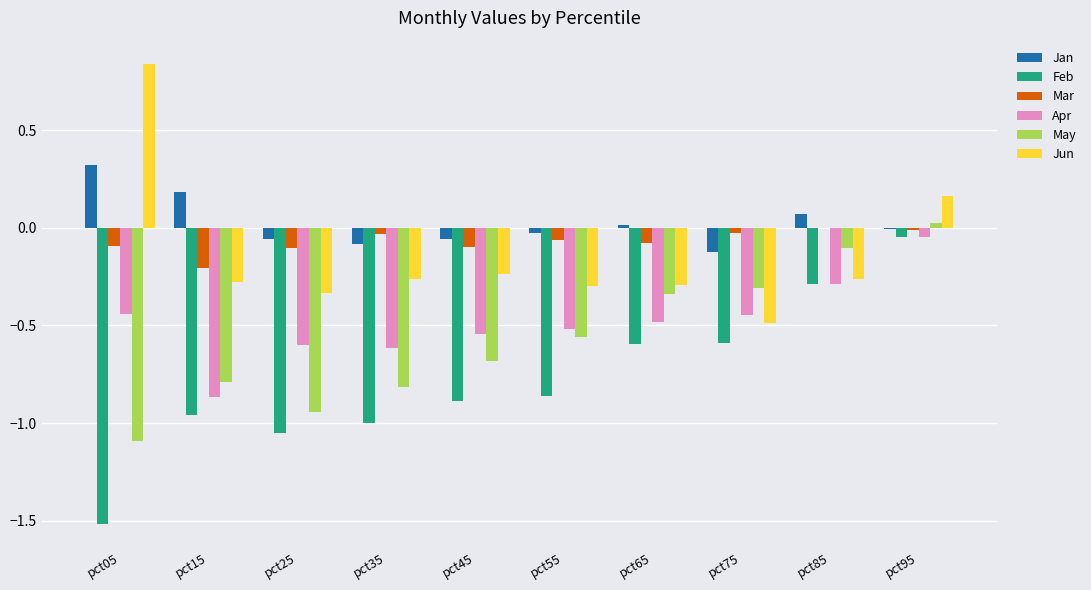

How many series are shown in this chart?

6